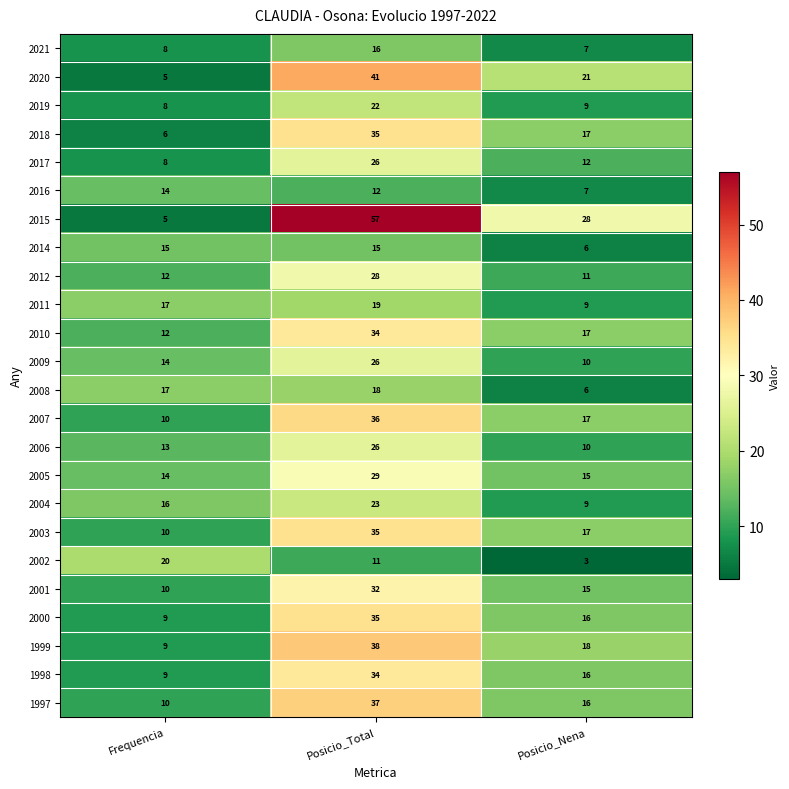

Where is 2004 nearest to the value 16?

Frequencia